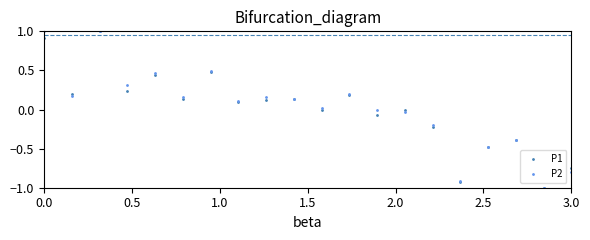

What is the lowest value of the P2 series?

-1.0